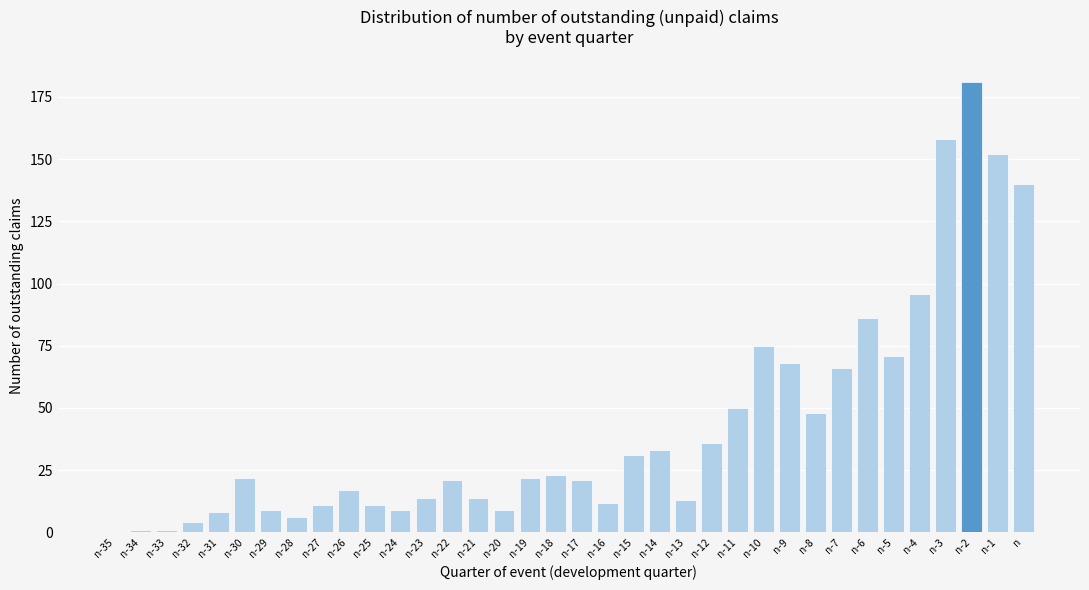

Between n-12 and n-10, which is larger?

n-10